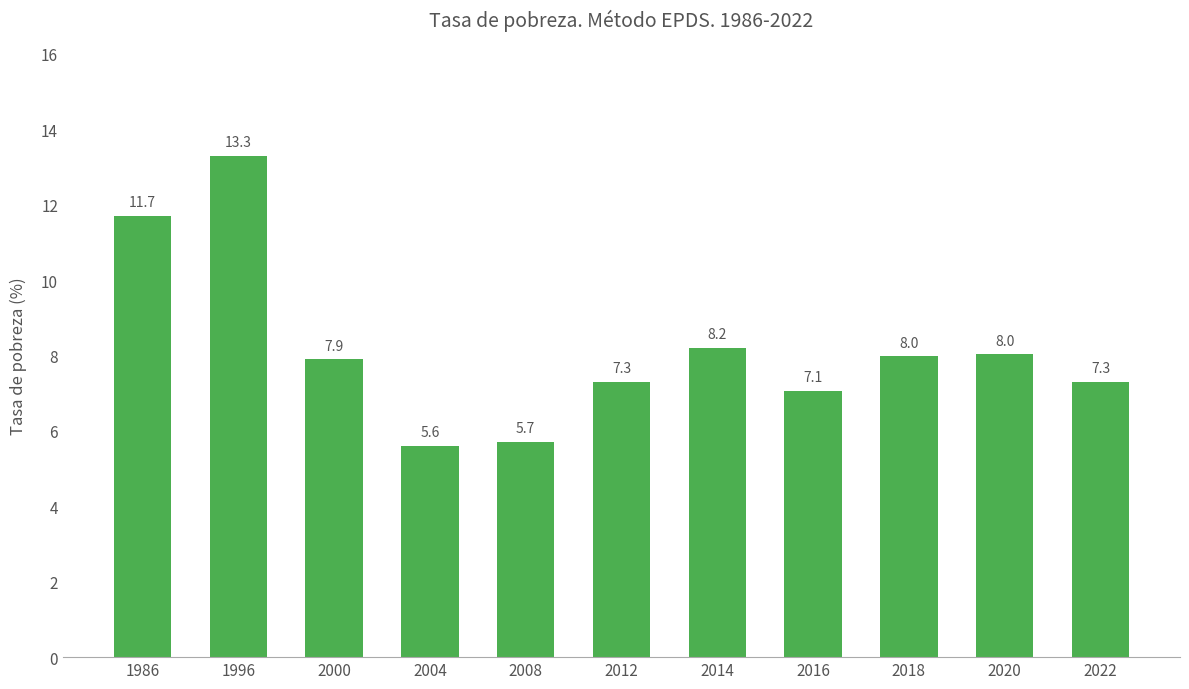

Reading left to right, extract all data points from this chart.

11.7	13.3	7.9	5.6	5.7	7.3	8.2	7.1	8.0	8.0	7.3